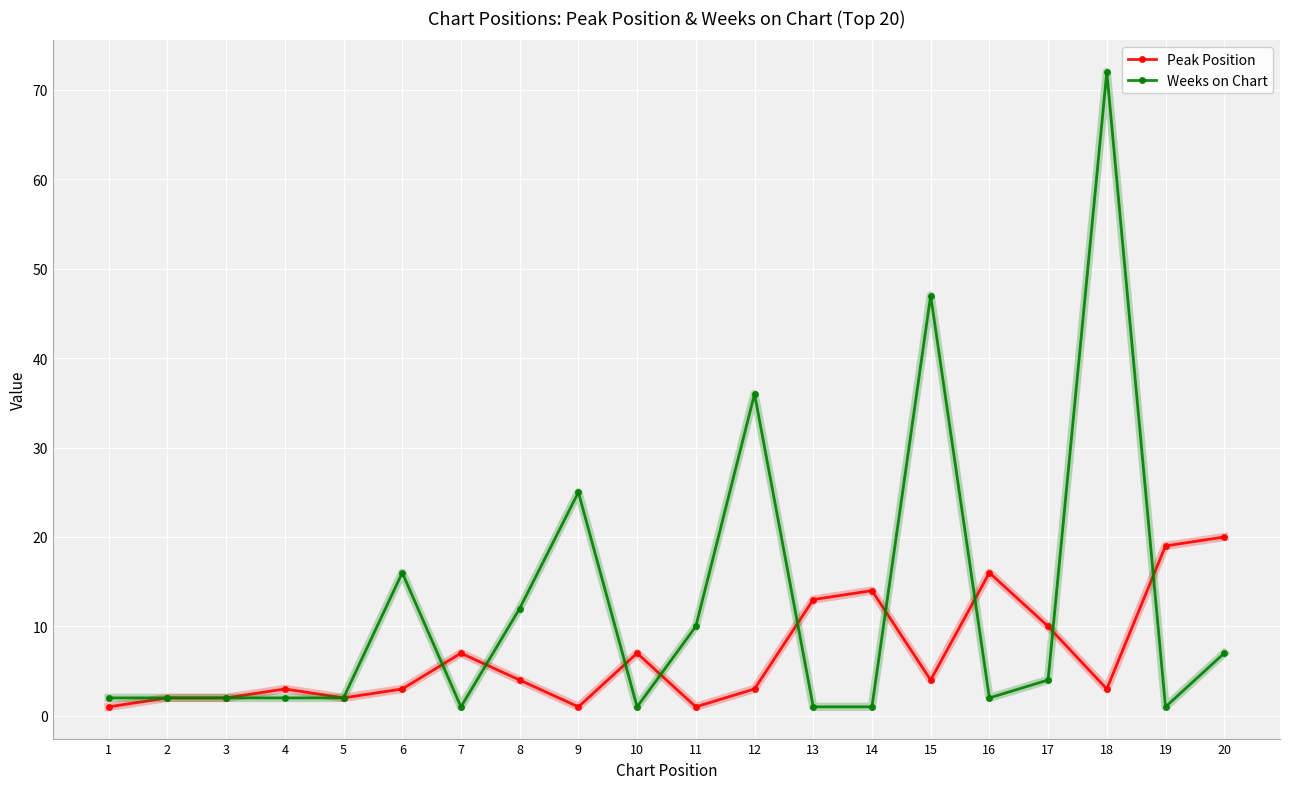

After their last crossing, which series has the higher values: Weeks on Chart or Peak Position?

Peak Position